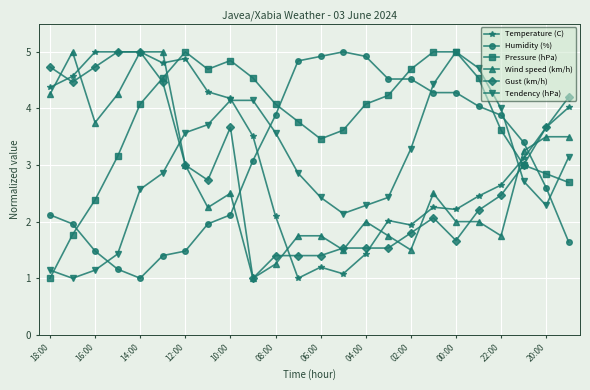

Which series has the largest total across all categories?

Pressure (hPa)